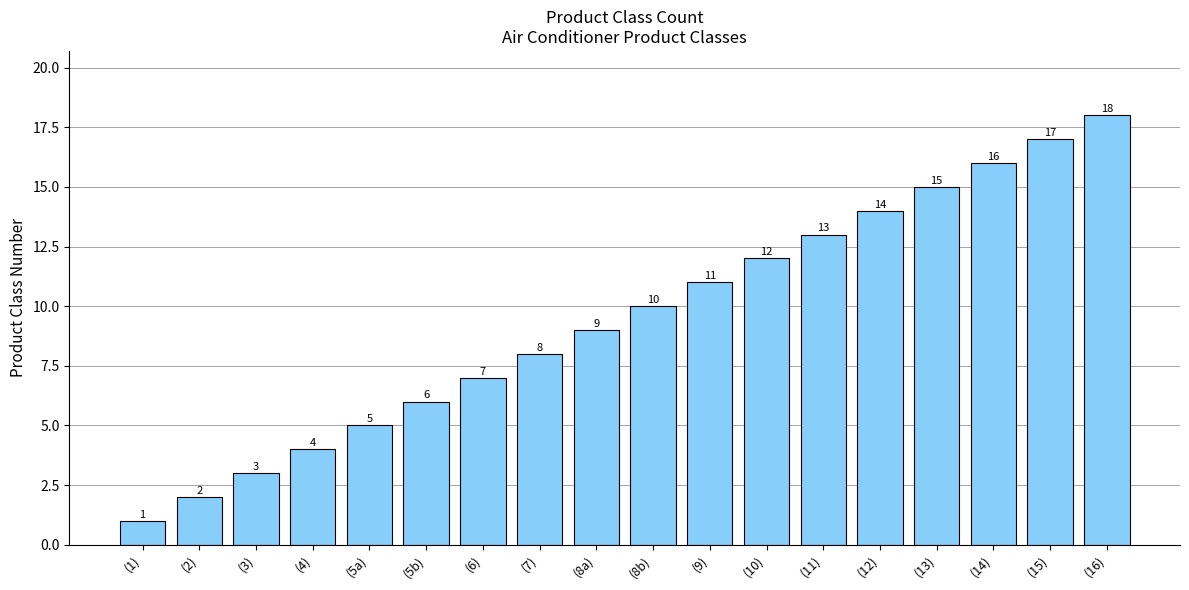

List the labels in order of value, smallest first.

(1), (2), (3), (4), (5a), (5b), (6), (7), (8a), (8b), (9), (10), (11), (12), (13), (14), (15), (16)